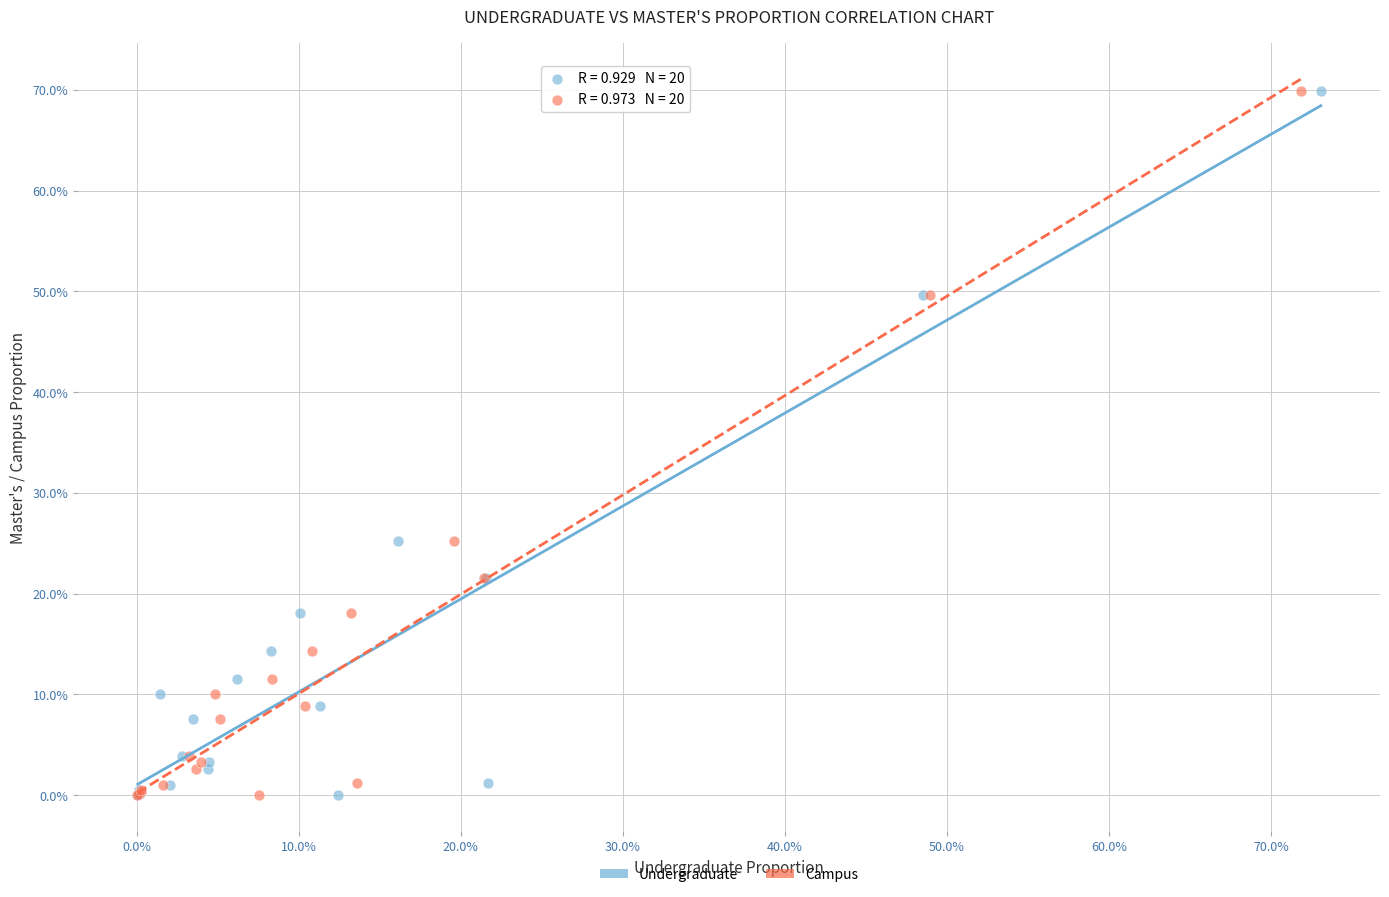

What are all the series names shown in the legend?

Undergraduate, Campus